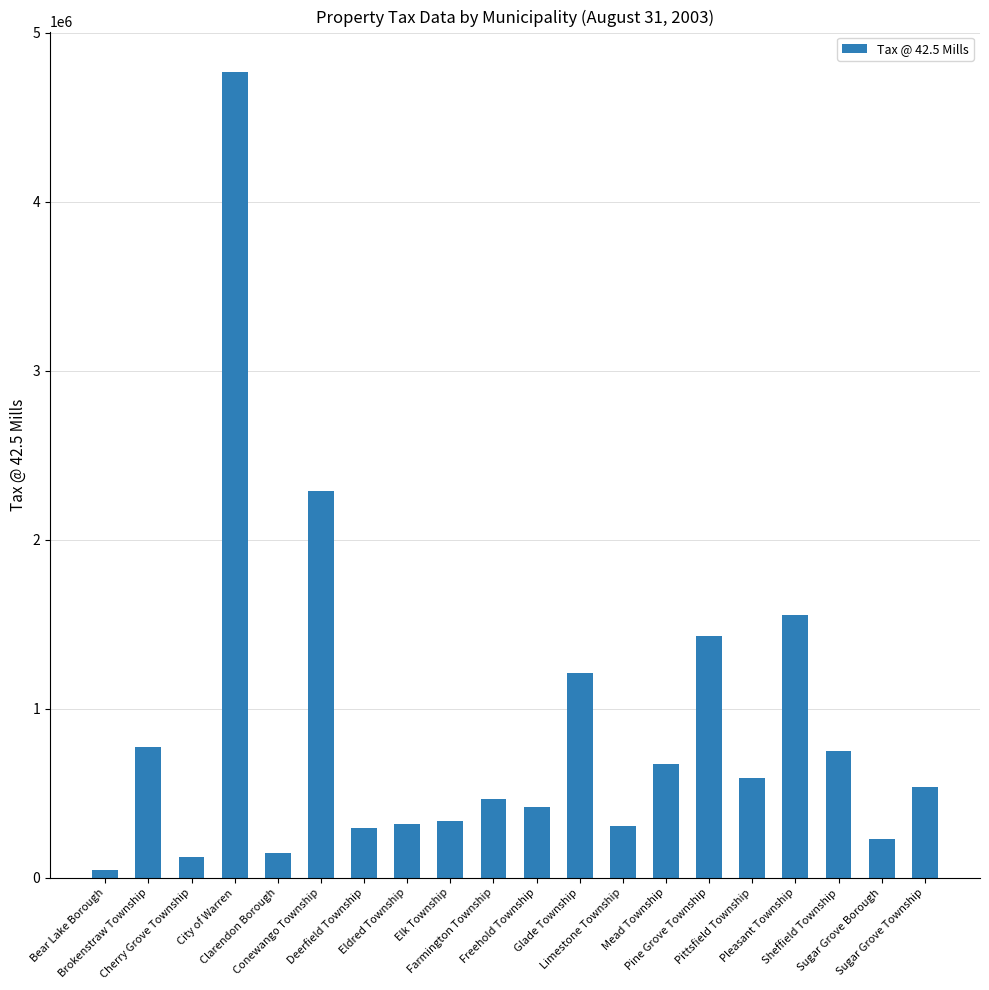

Does the chart contain any negative values?

No